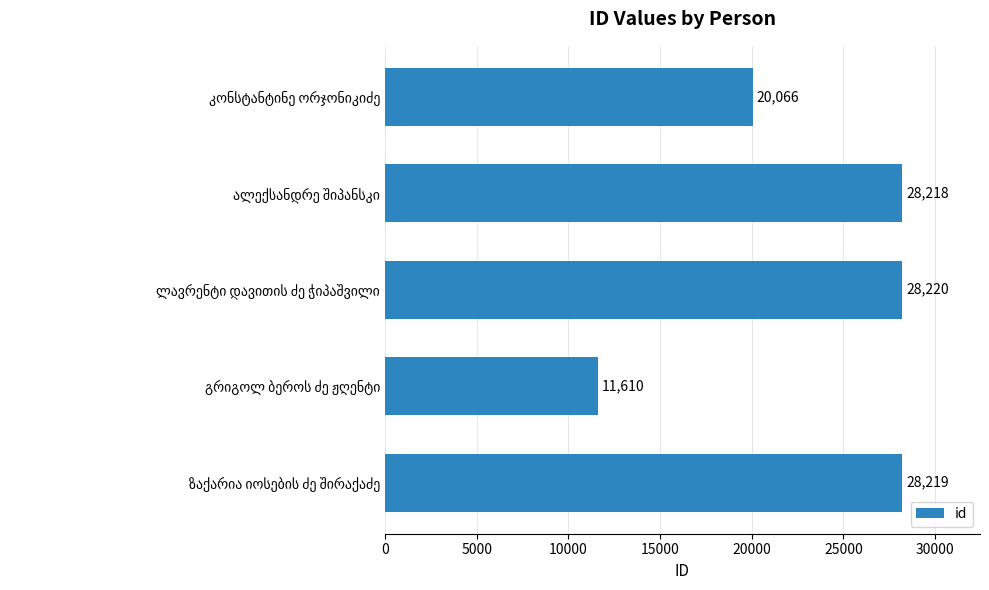

What is the smallest value displayed?

11610